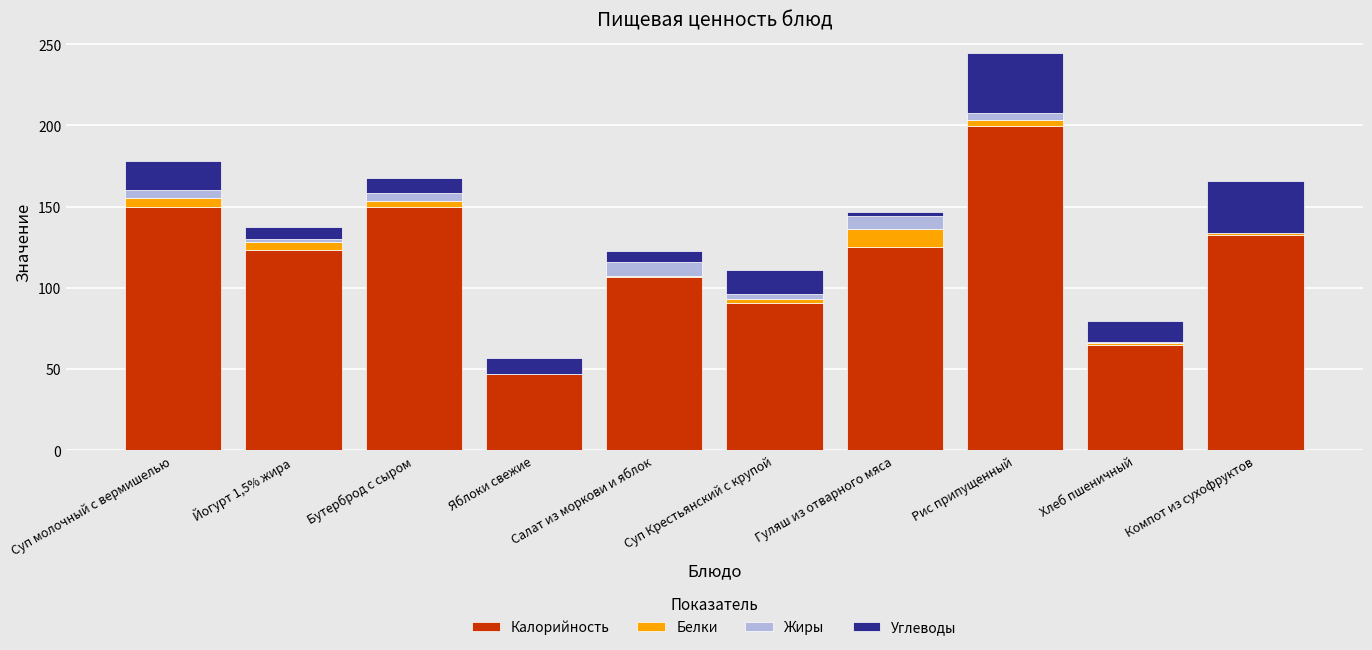

At which category is the sum across all series the highest?

Рис припущенный